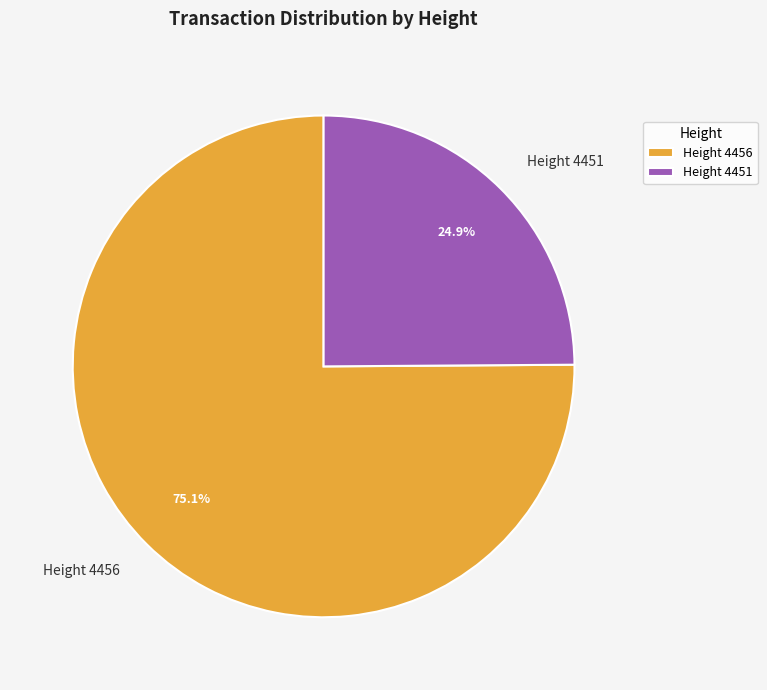

Do Height 4456 and Height 4451 together represent more than half of the pie?

Yes